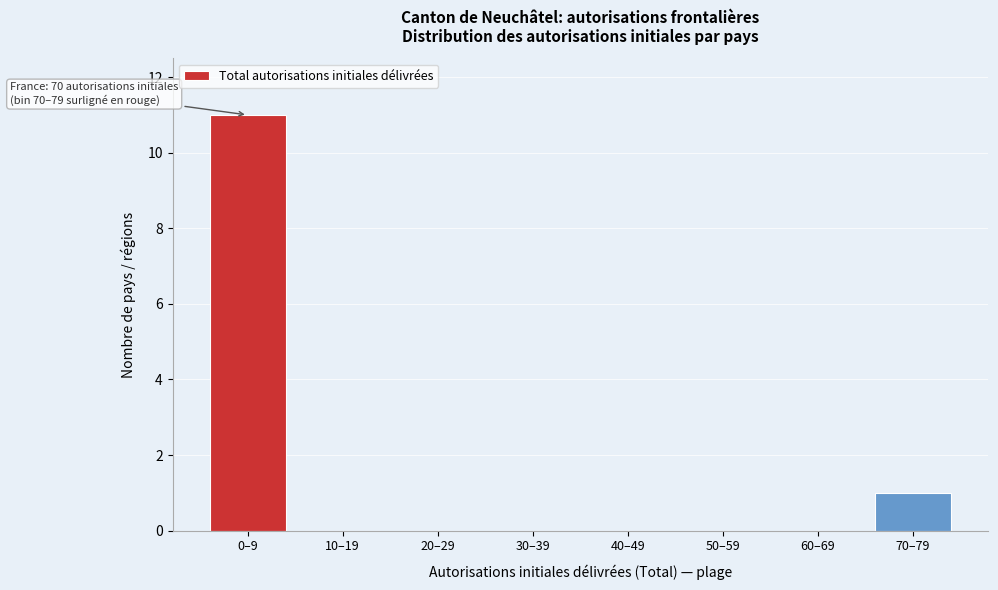

Reading left to right, extract all data points from this chart.

0–9=11	10–19=0	20–29=0	30–39=0	40–49=0	50–59=0	60–69=0	70–79=1